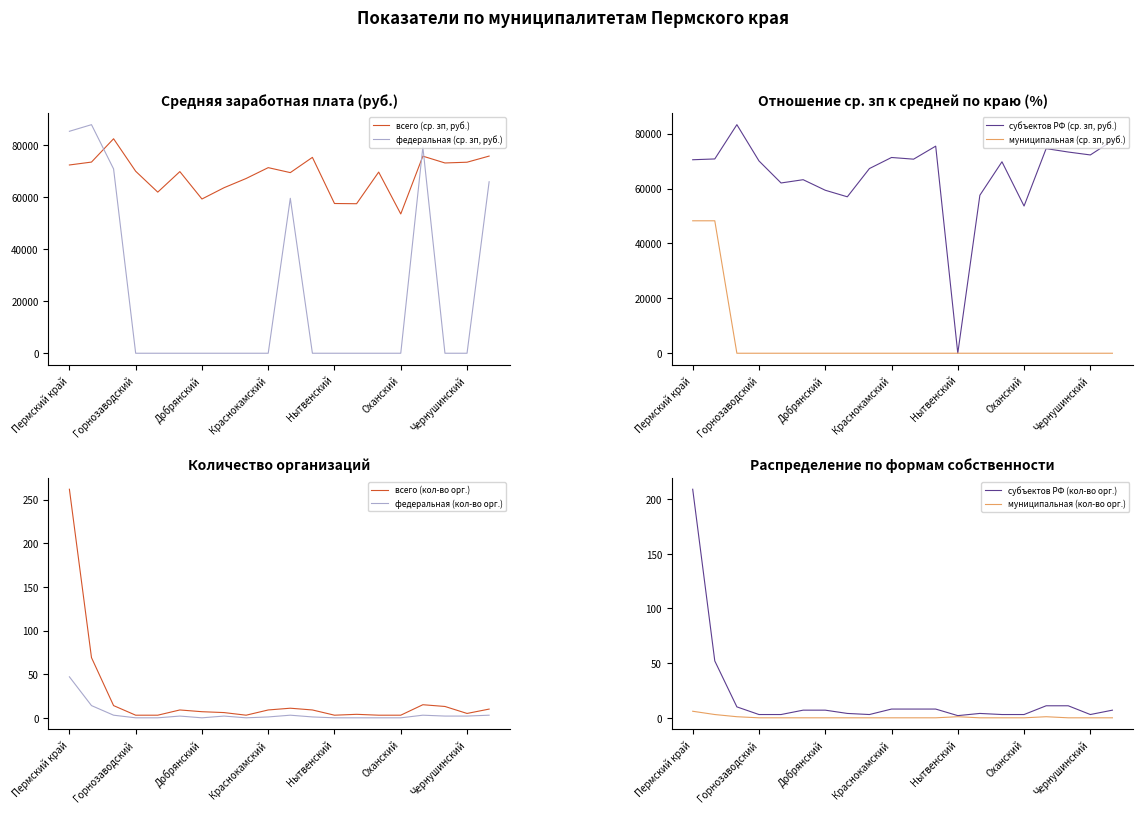

True or false: субъектов РФ (кол-во орг.) and федеральная (кол-во орг.) cross at least once.

False